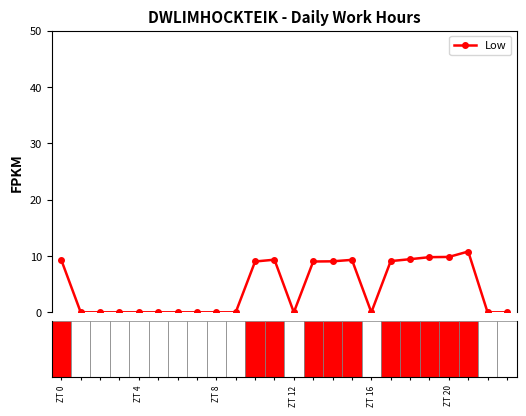

What is the value of the 14th point from the left?

9.0